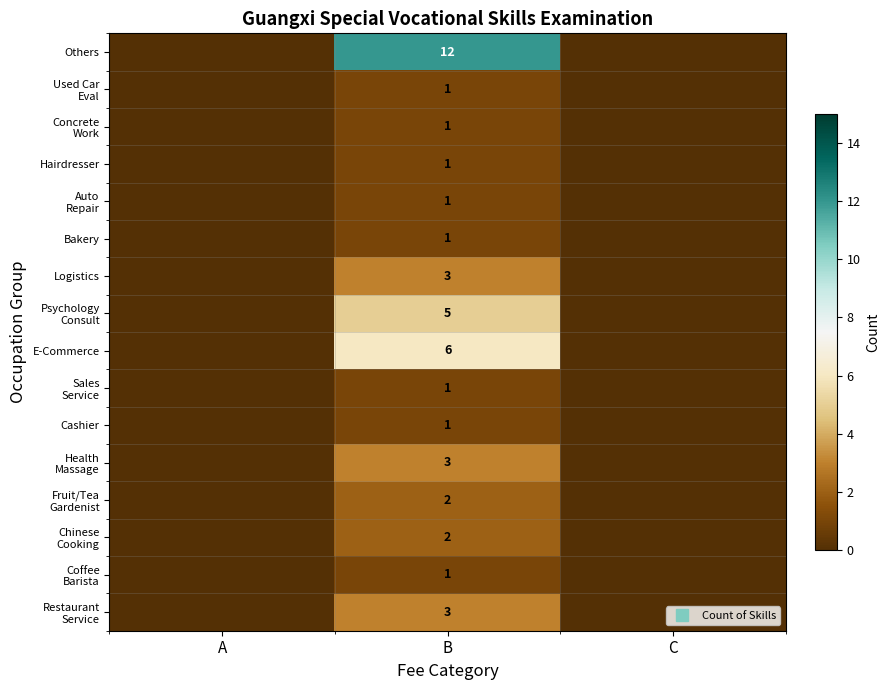

At which category is the sum across all series the highest?

B